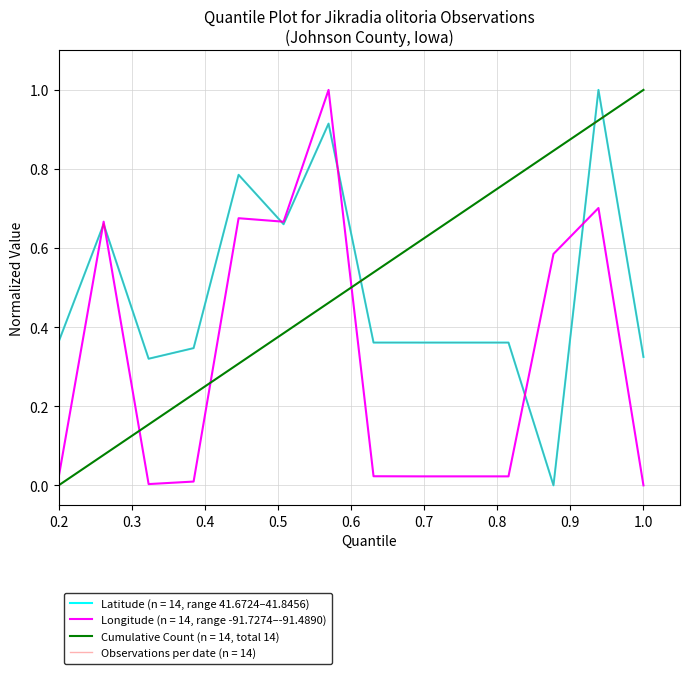

Does the chart display data point markers on the line(s)?

No